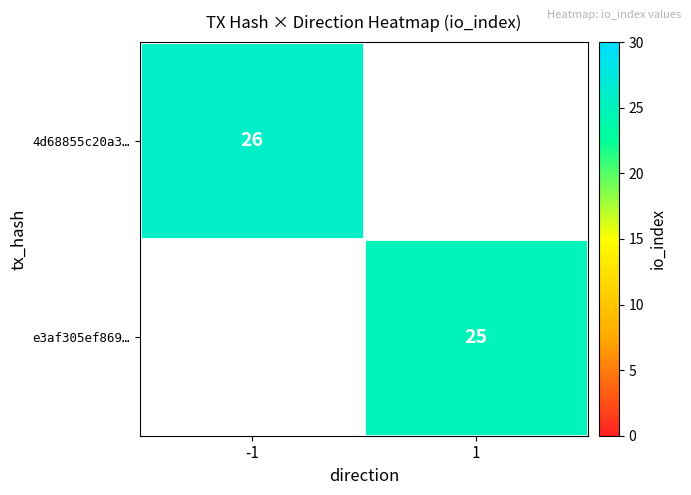

True or false: e3af305ef869… has a value of 42 at 1.

False